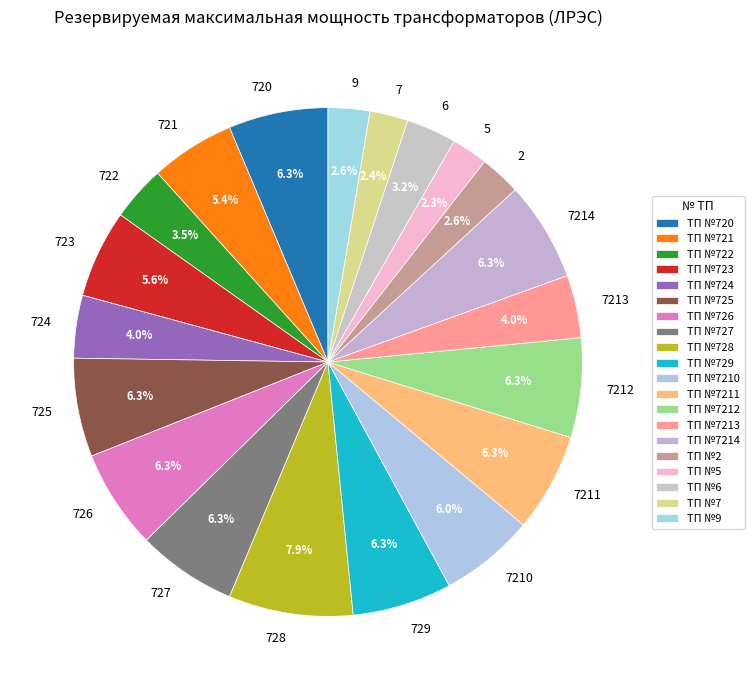

Which category has the biggest portion of the pie?

728